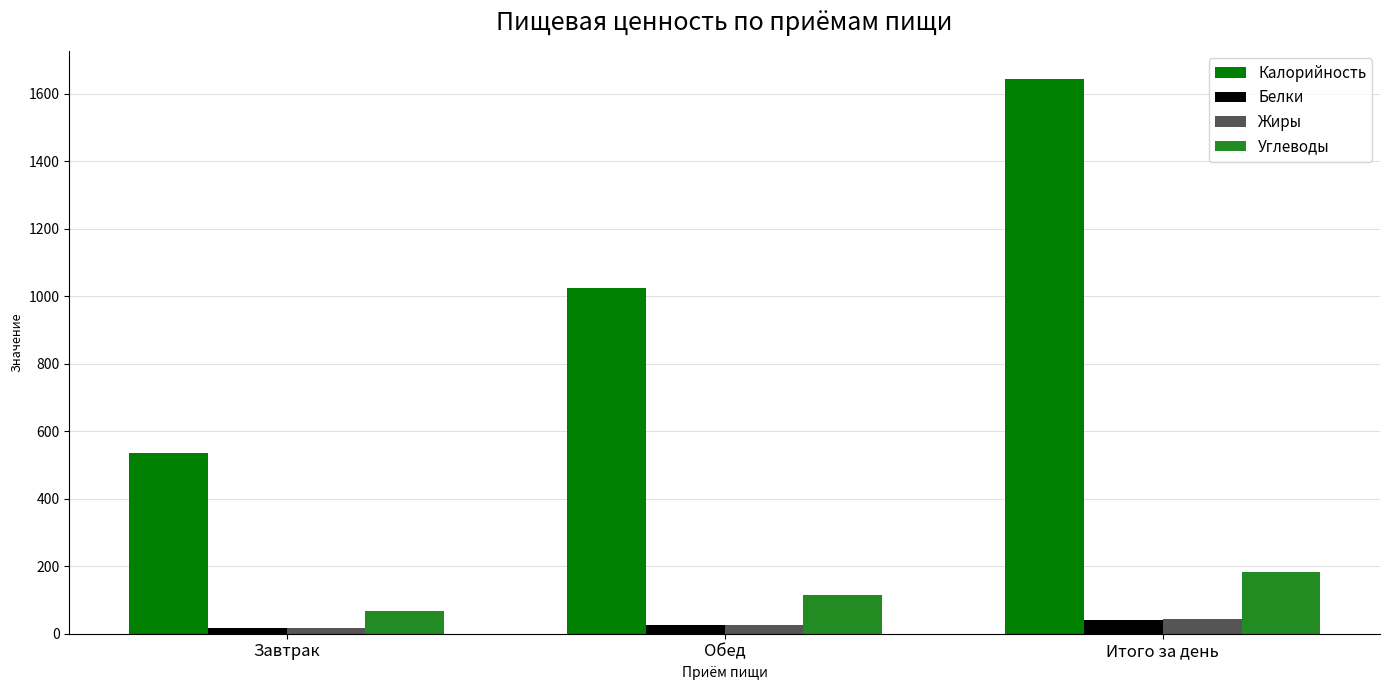

List the labels in order of Углеводы value, largest first.

Итого за день, Обед, Завтрак